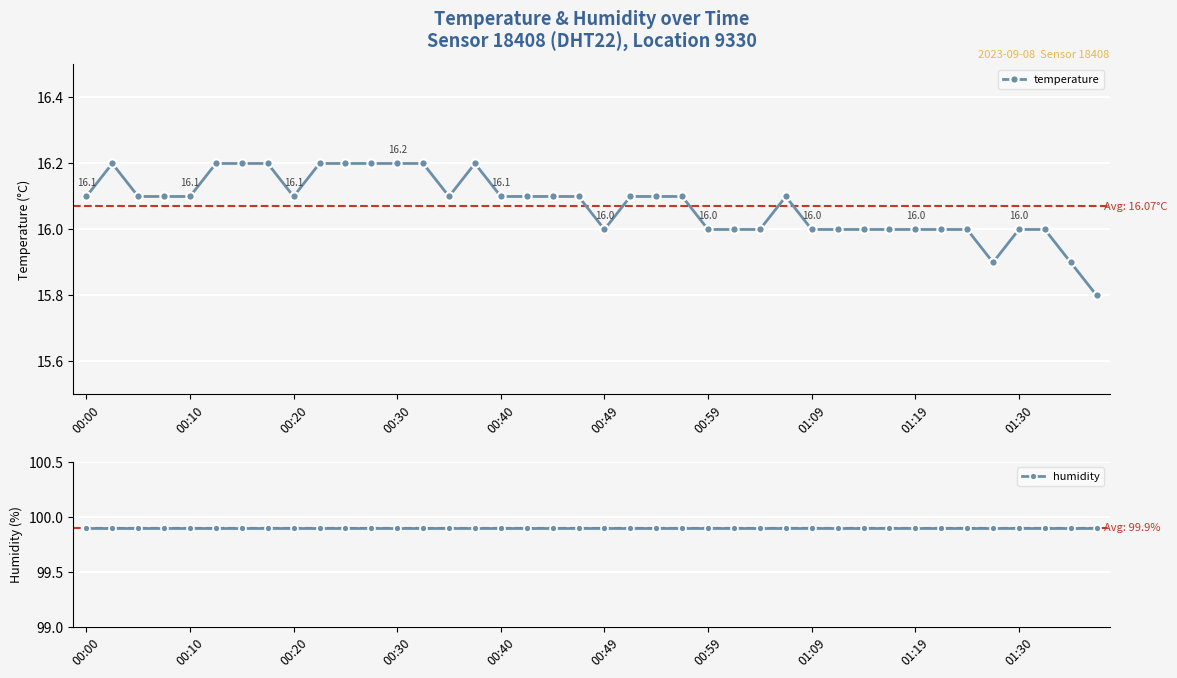

At 10, list the series in order from smallest to largest.

temperature, humidity